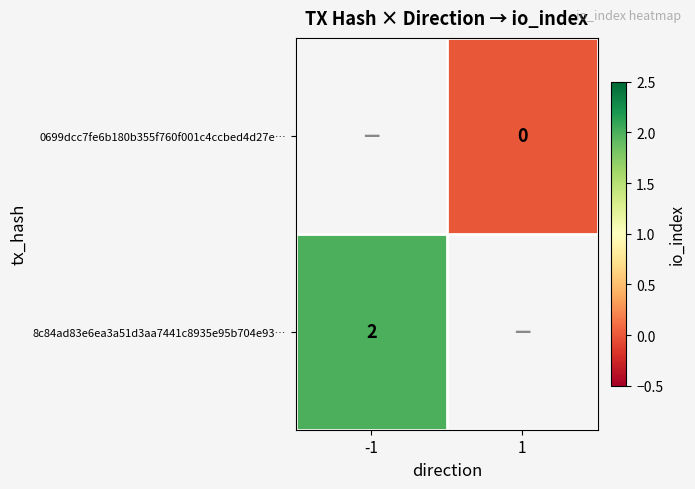

Is it true that 8c84ad83e6ea3a51d3aa7441c8935e95b704e93… equals 1 at -1?

False